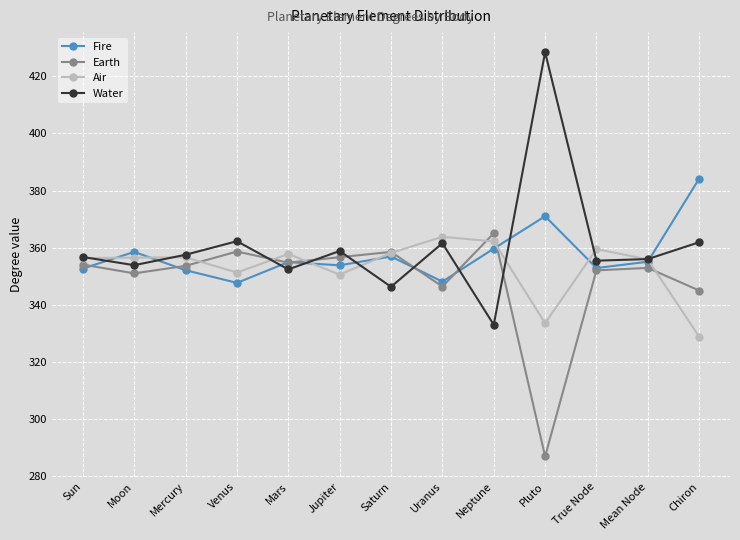

After their last crossing, which series has the higher values: Earth or Water?

Water